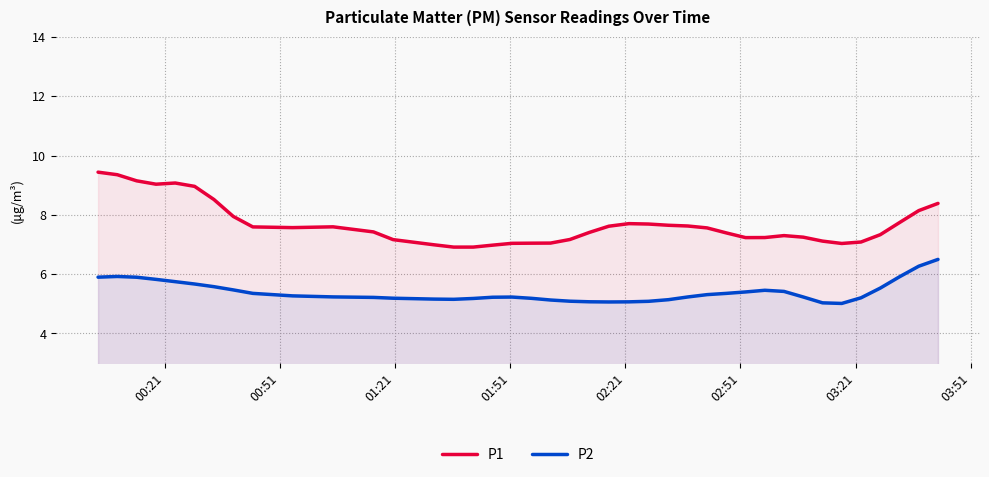

Which series has the largest range (max minus min)?

P1